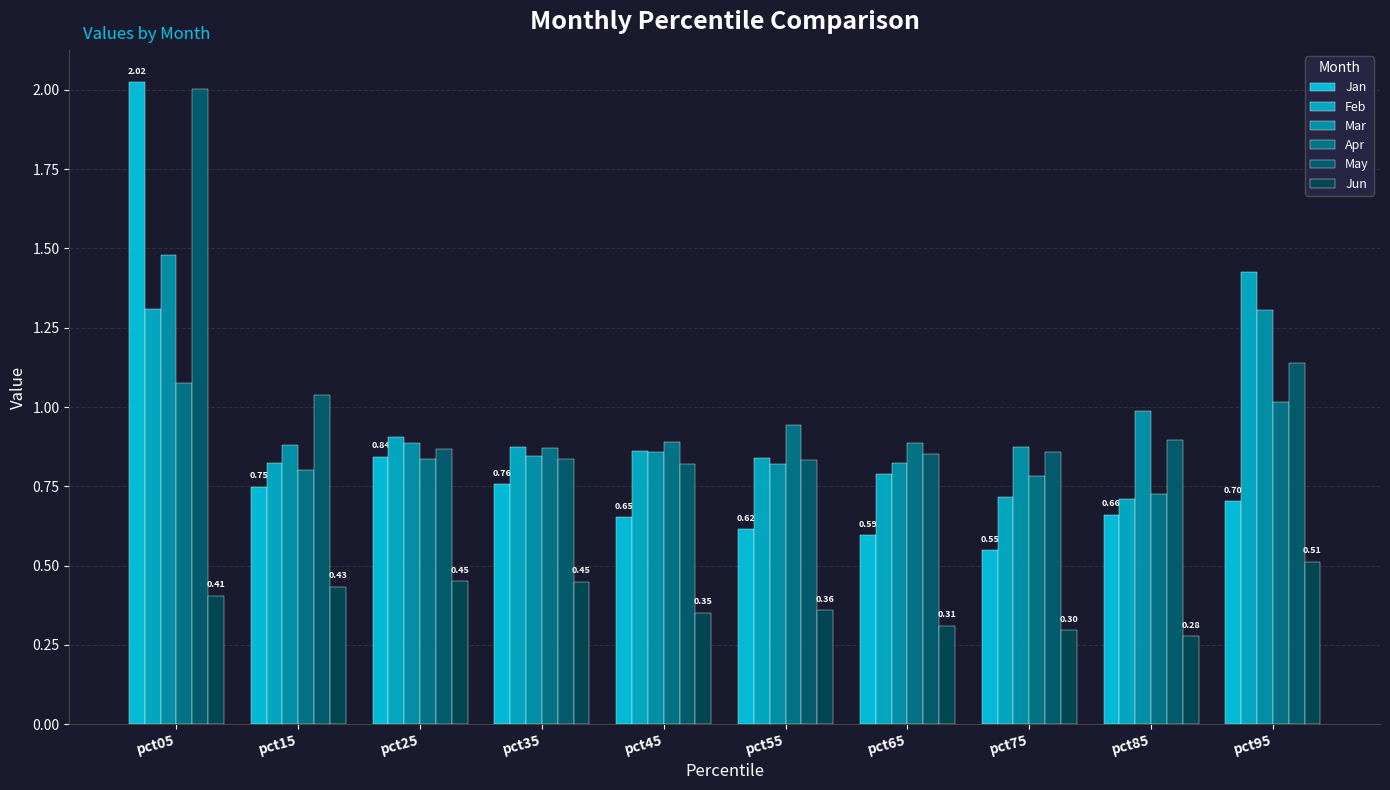

Count the Feb values in the range 0 to 1.

8